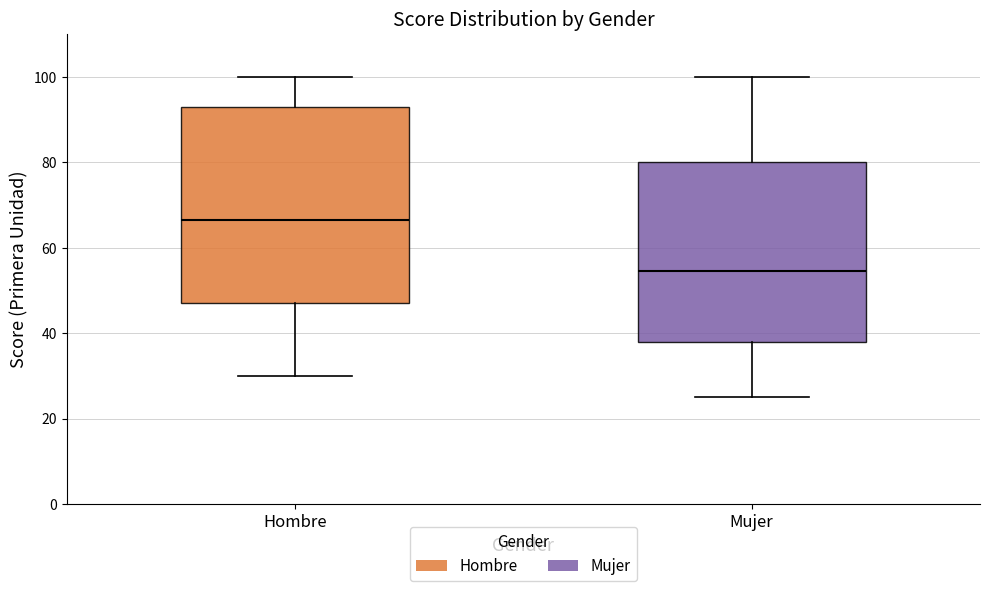

Reading left to right, read every box against the y-axis: the position of its median line, the range the box covers, and the ends of its whiskers. The values are not printed on the chart, so give them approximately, as read against the axis.

Hombre: median 66, box 48 to 94, whiskers 30 to 100
Mujer: median 54, box 38 to 80, whiskers 26 to 100